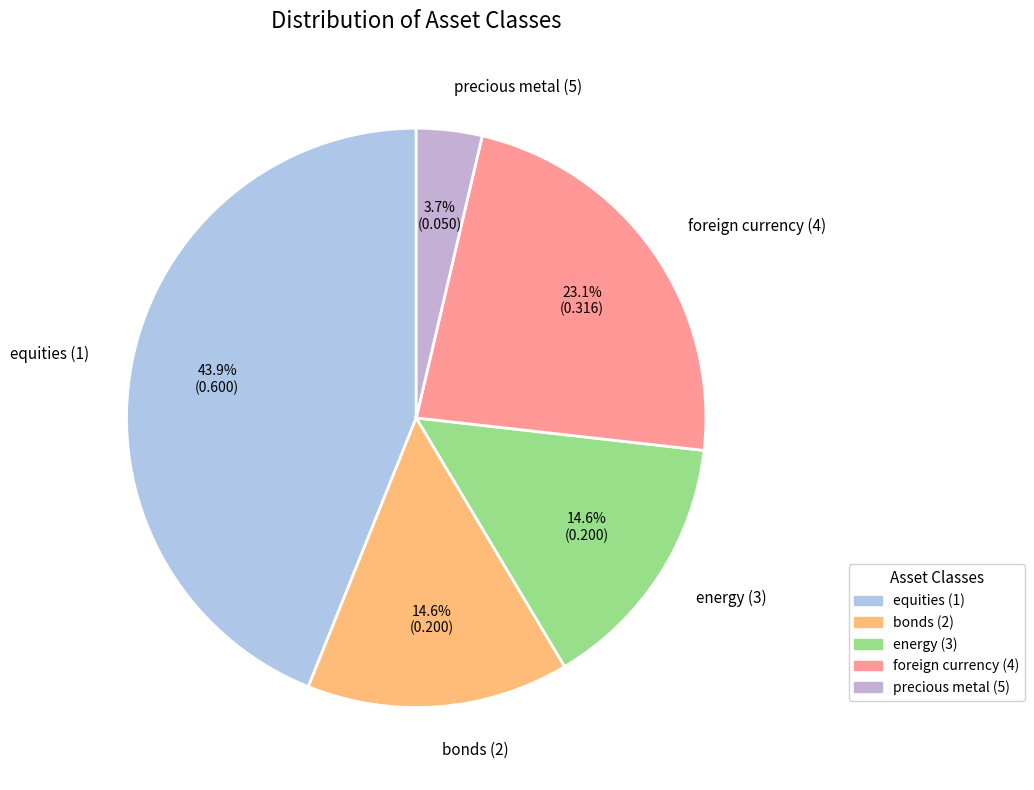

To the nearest percent, what is the combined percentage of bonds (2) and foreign currency (4)?

38%